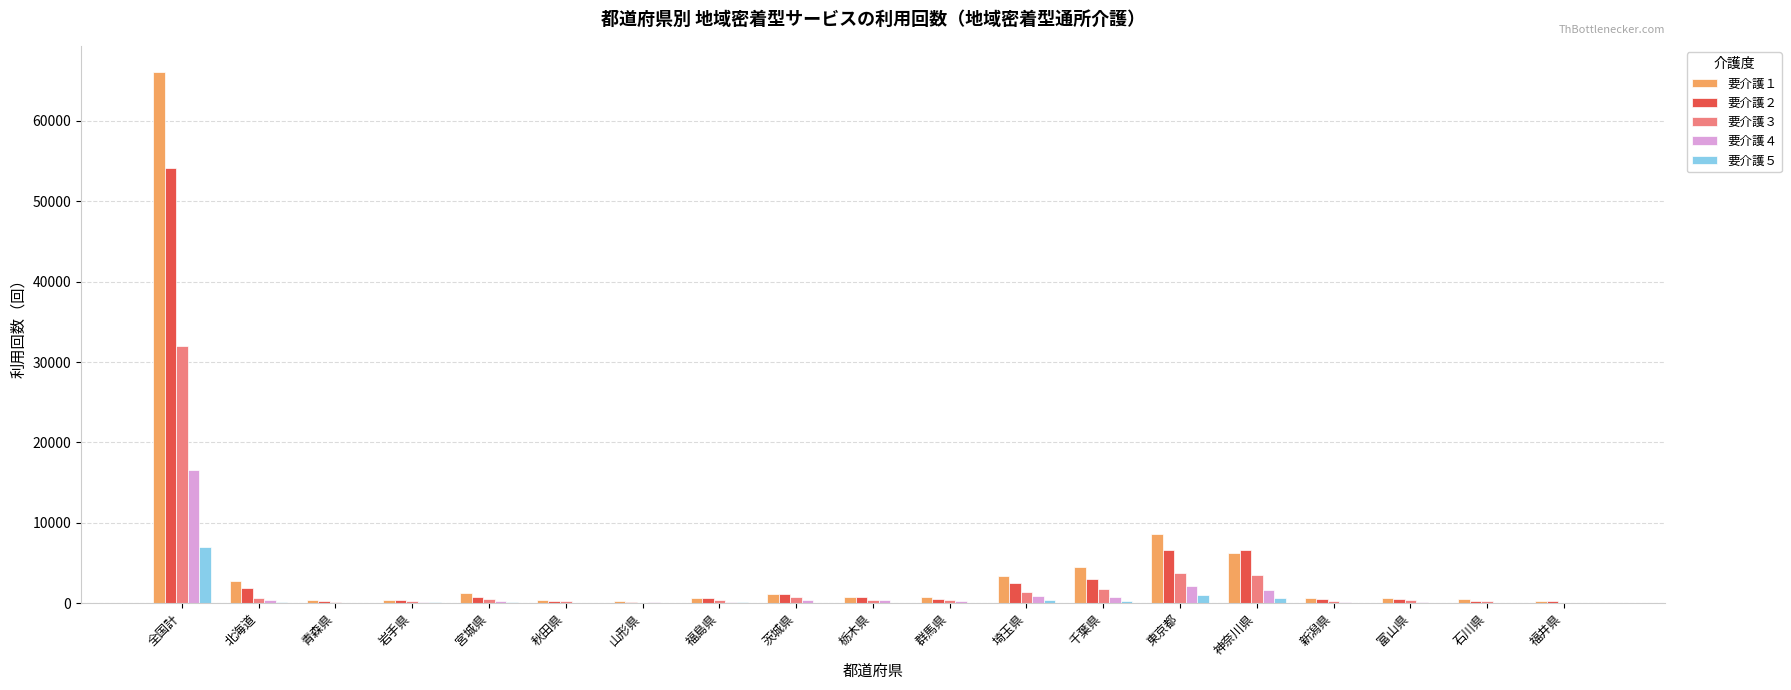

At which category is the sum across all series the highest?

全国計